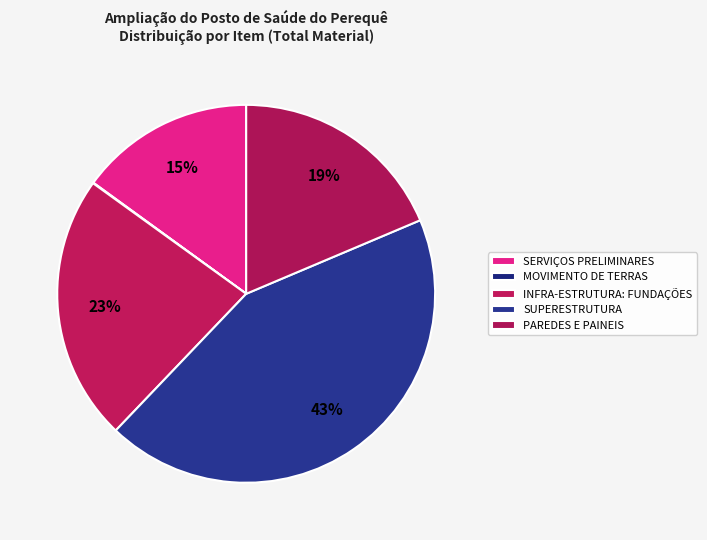

How many slices are in this pie chart?

5